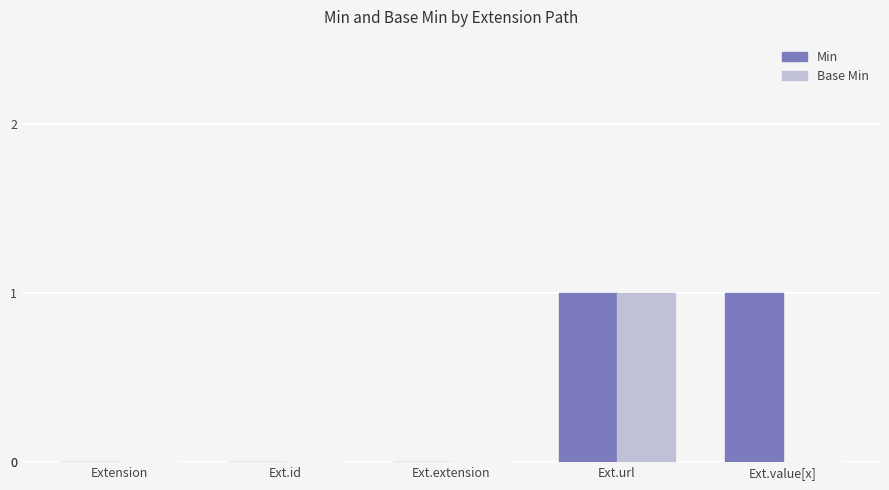

Which series has the largest total across all categories?

Min